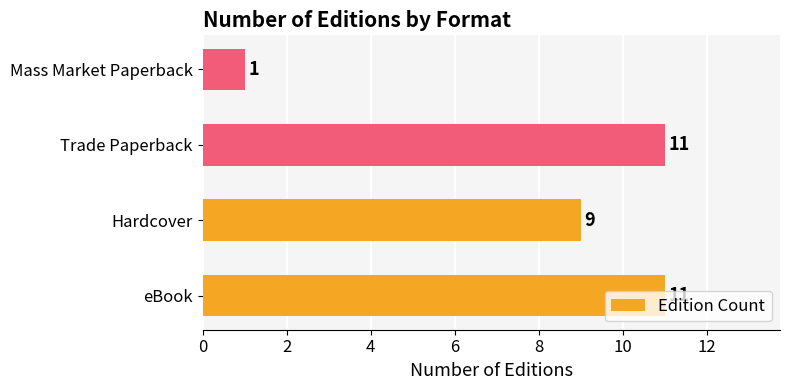

True or false: the data shows 20 at eBook.

False